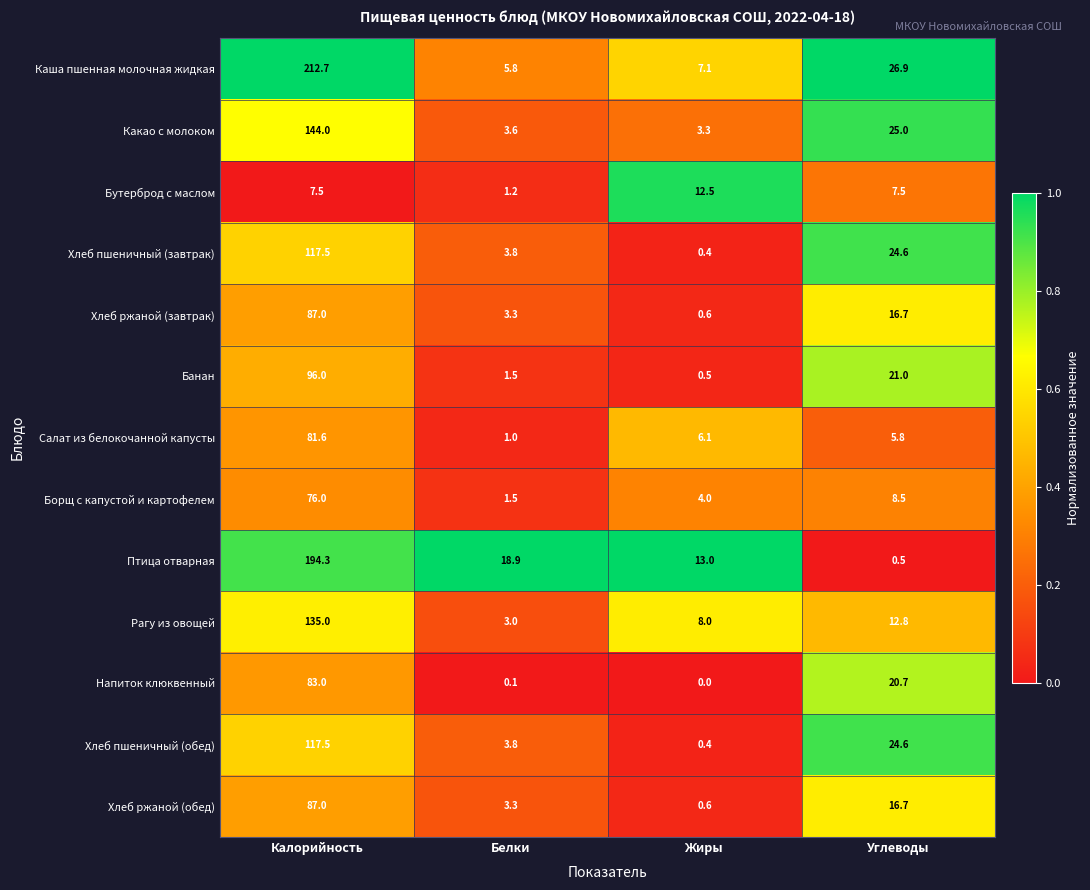

True or false: Банан has a value of 171.0 at Калорийность.

False